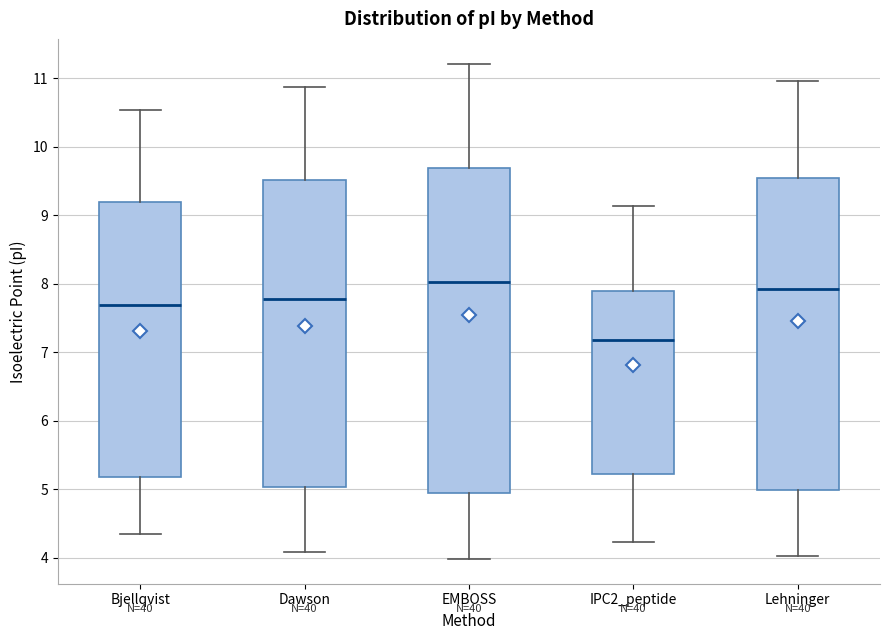

Reading left to right, transcribe this box plot: for each box, give where its median line is, the range the box spans, and where its two whiskers end, as read against the y-axis. The values are not printed on the chart, so give them approximately, as read against the axis.

Bjellqvist: median 7.7, box 5.2 to 9.2, whiskers 4.4 to 10.5
Dawson: median 7.8, box 5.0 to 9.5, whiskers 4.1 to 10.9
EMBOSS: median 8.0, box 5.0 to 9.7, whiskers 4.0 to 11.2
IPC2_peptide: median 7.2, box 5.2 to 7.9, whiskers 4.2 to 9.1
Lehninger: median 7.9, box 5.0 to 9.5, whiskers 4.0 to 11.0